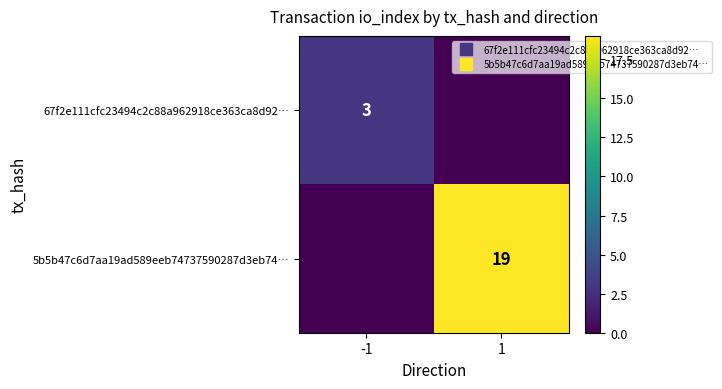

What is the sum of all 67f2e111cfc23494c2c88a962918ce363ca8d92… values?

3